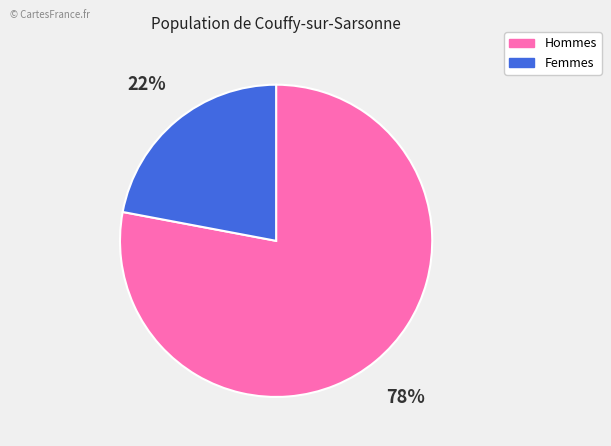

Is there a majority slice in this chart?

Yes